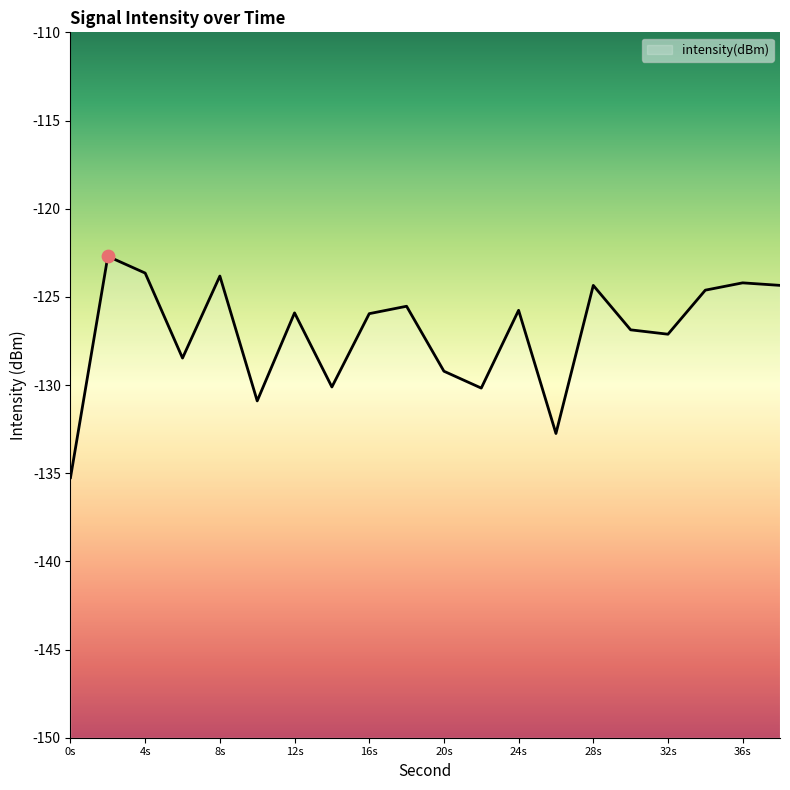

Between 4s and 32s, which is larger?

4s